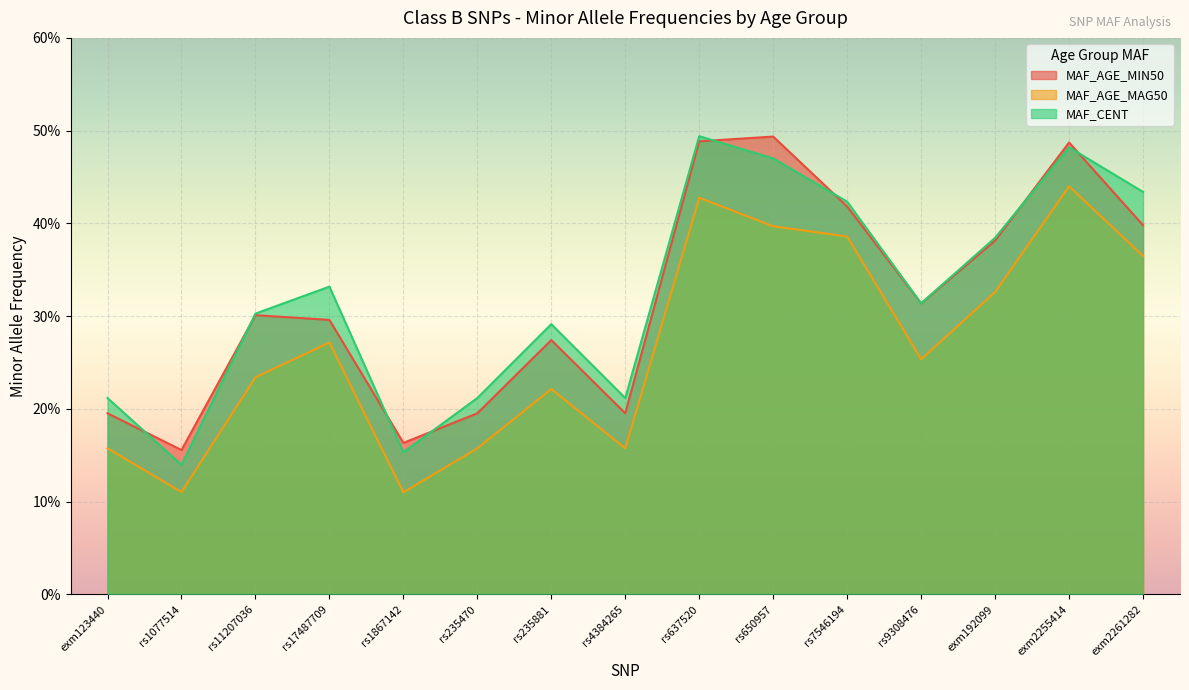

What is the sum of the MAF_CENT values at exm192099 and rs4384265?

0.6